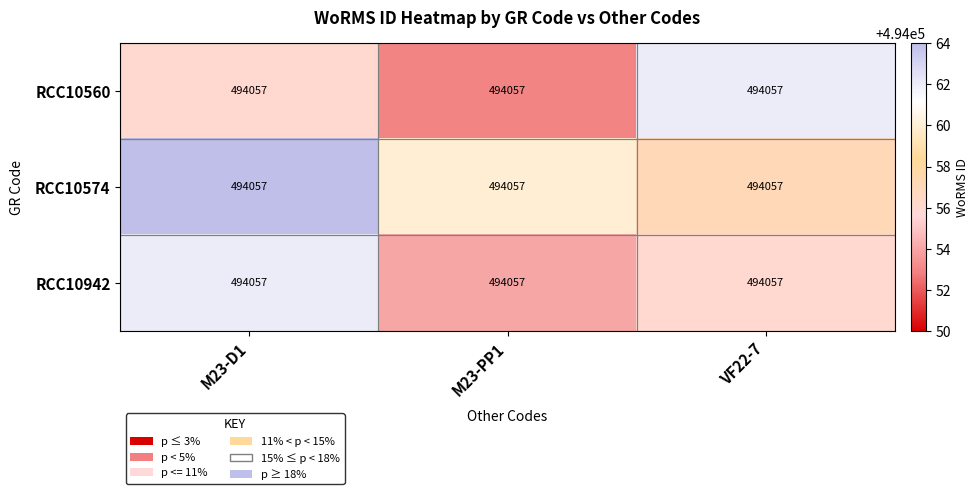

How many values in the RCC10574 series exceed 494060?

1